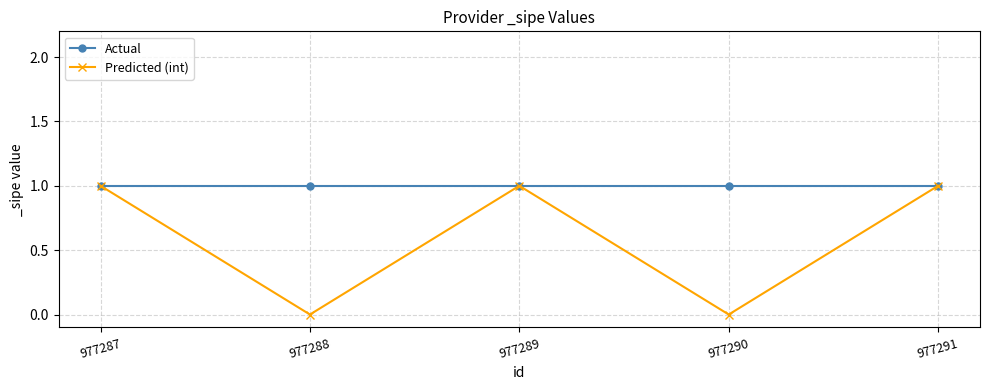

Is the value of Predicted (int) at 977288 greater than the value of Actual at 977291?

No